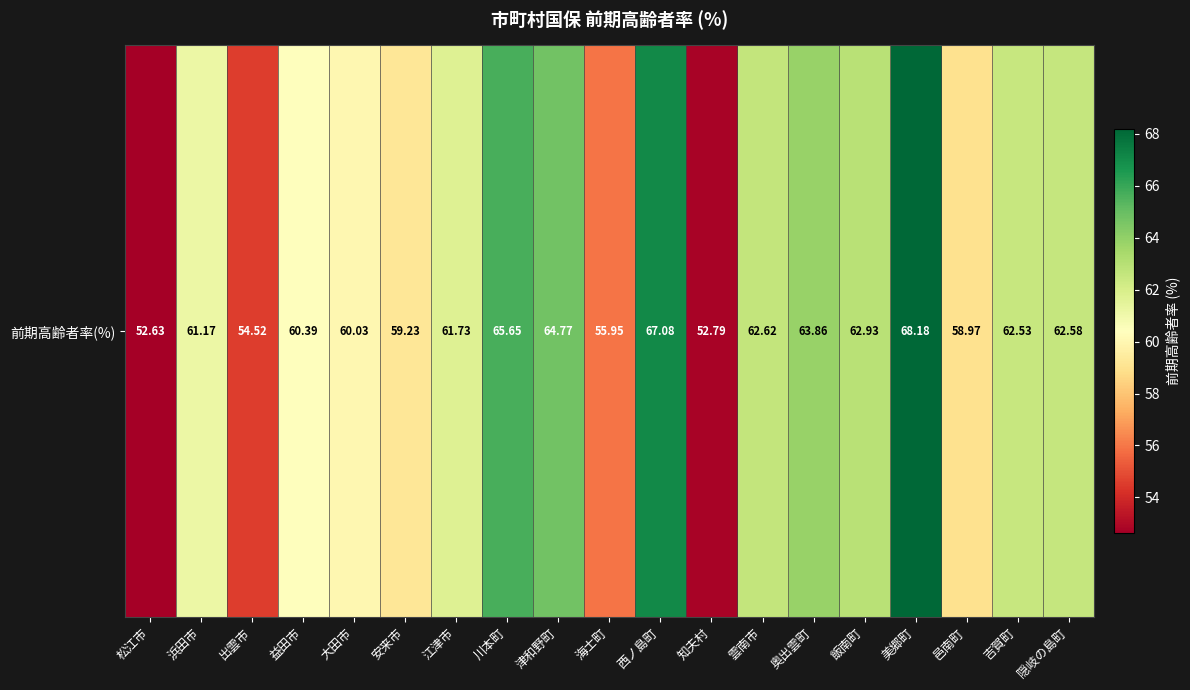

What is the sum of the values at 江津市 and 出雲市?

116.2